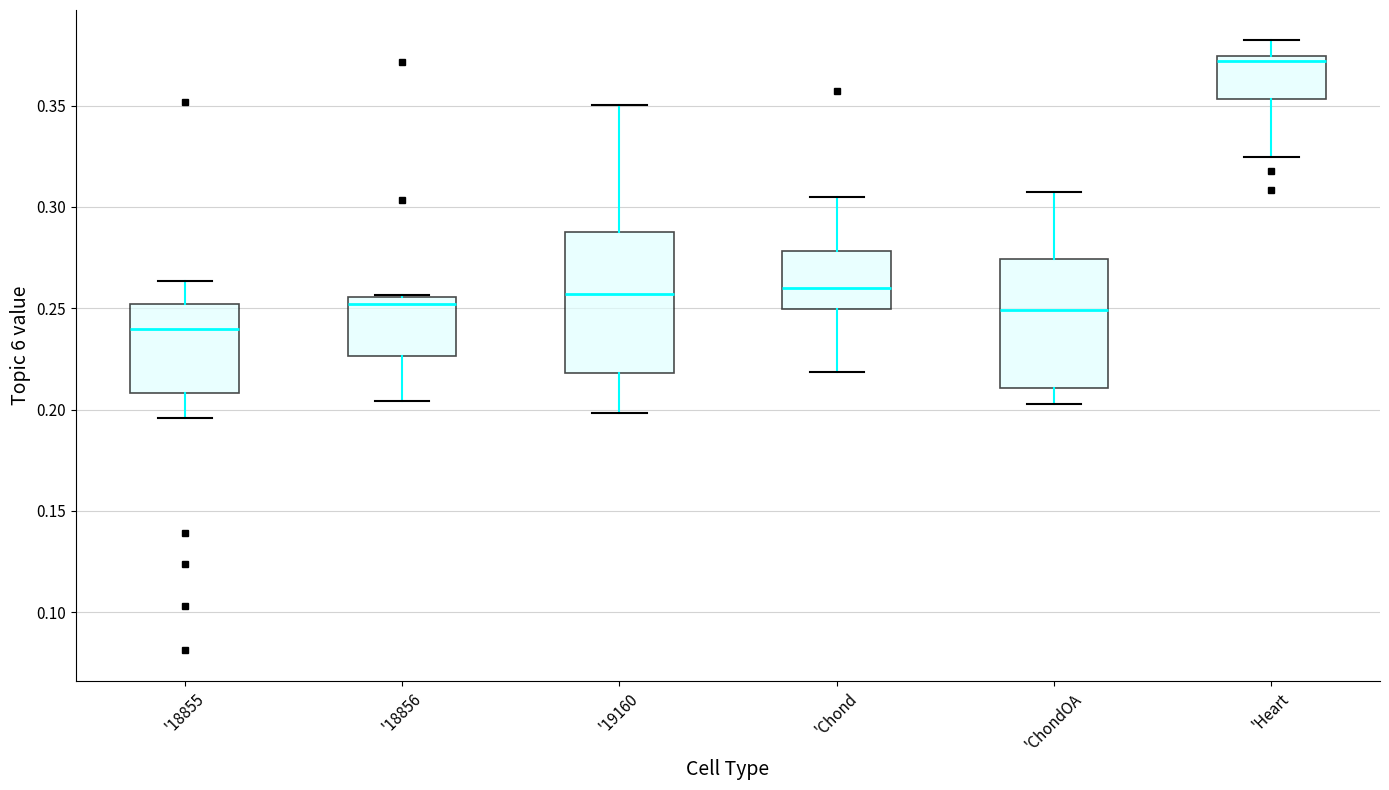

Which box's median line is the highest?

'Heart